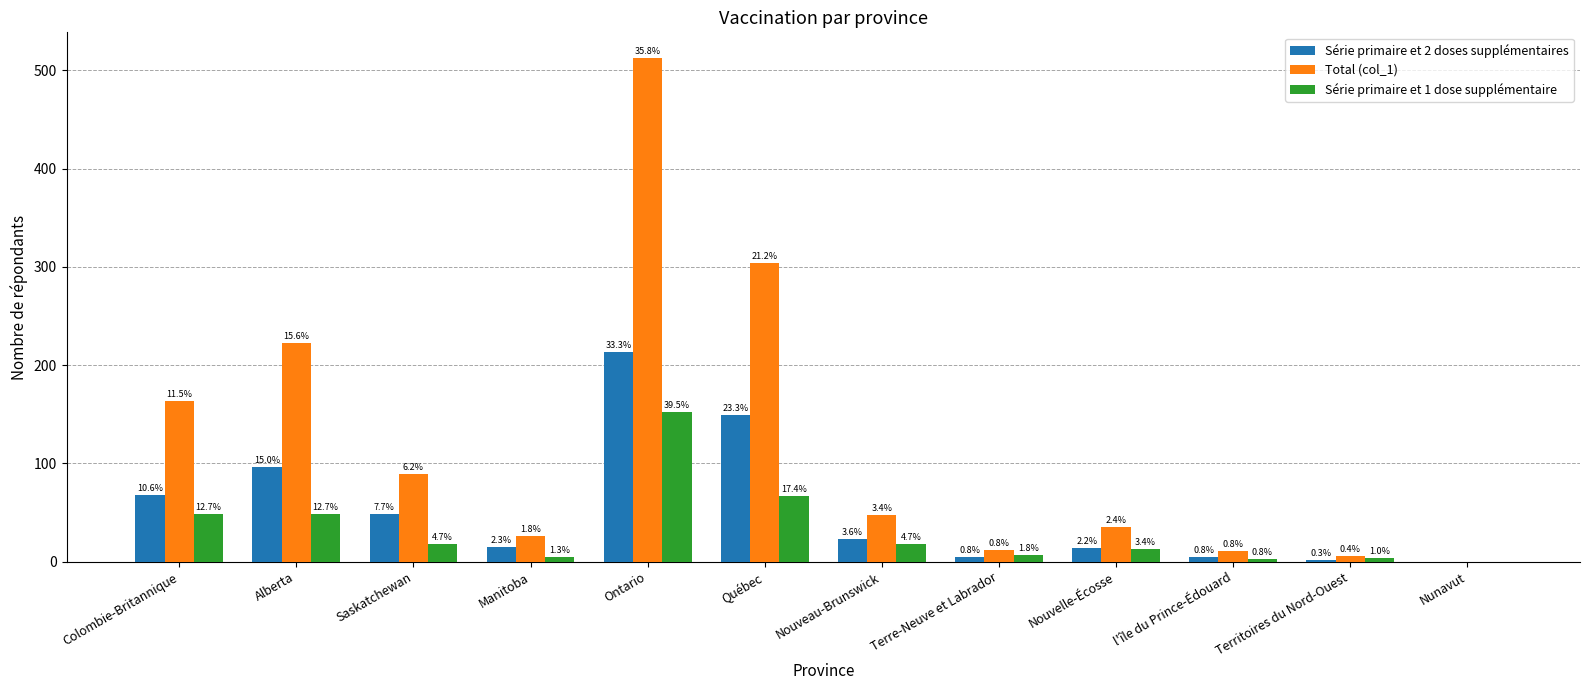

Reading left to right, transcribe all the data shown in this chart.

Série primaire et 2 doses supplémentaires: 68	96	49	15	213	149	23	5	14	5	2	0
Total (col_1): 164	223	89	26	513	304	48	12	35	11	6	0
Série primaire et 1 dose supplémentaire: 49	49	18	5	152	67	18	7	13	3	4	0